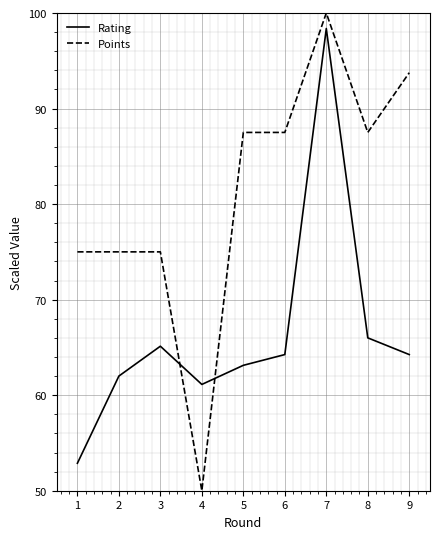

How many categories are shown in the chart?

9